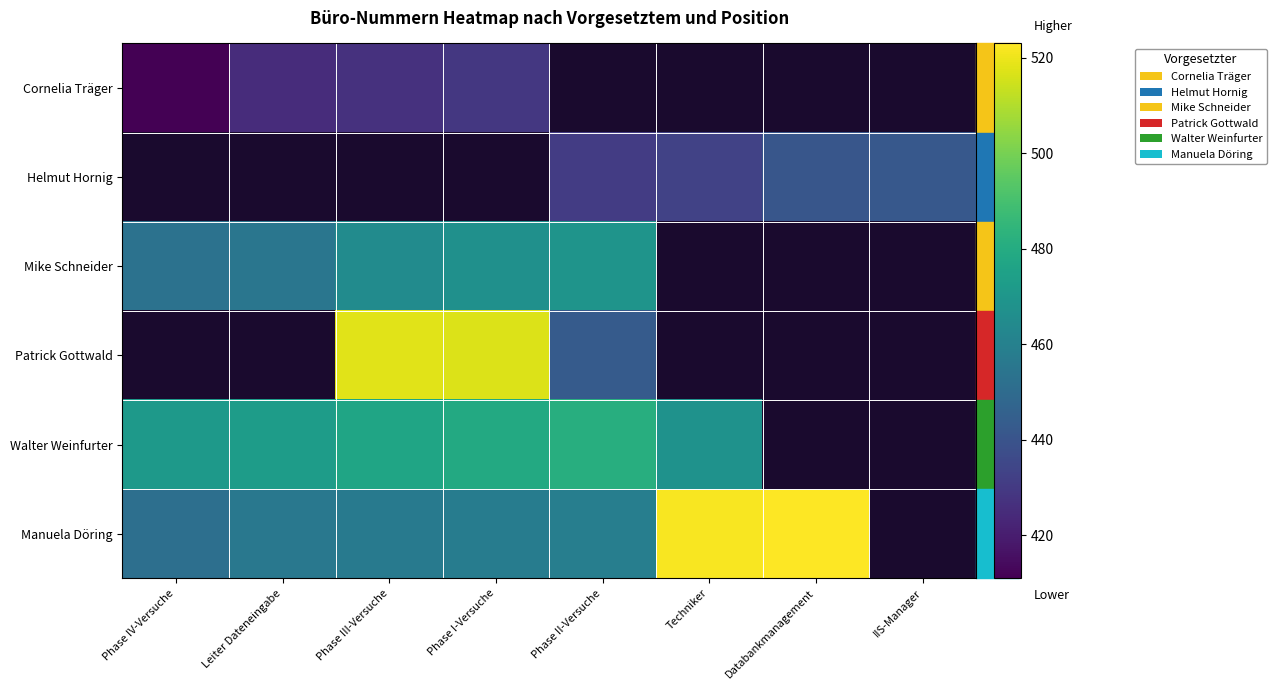

Rank the series by their average value, from lowest to highest.

Cornelia Träger, Helmut Hornig, Mike Schneider, Patrick Gottwald, Walter Weinfurter, Manuela Döring